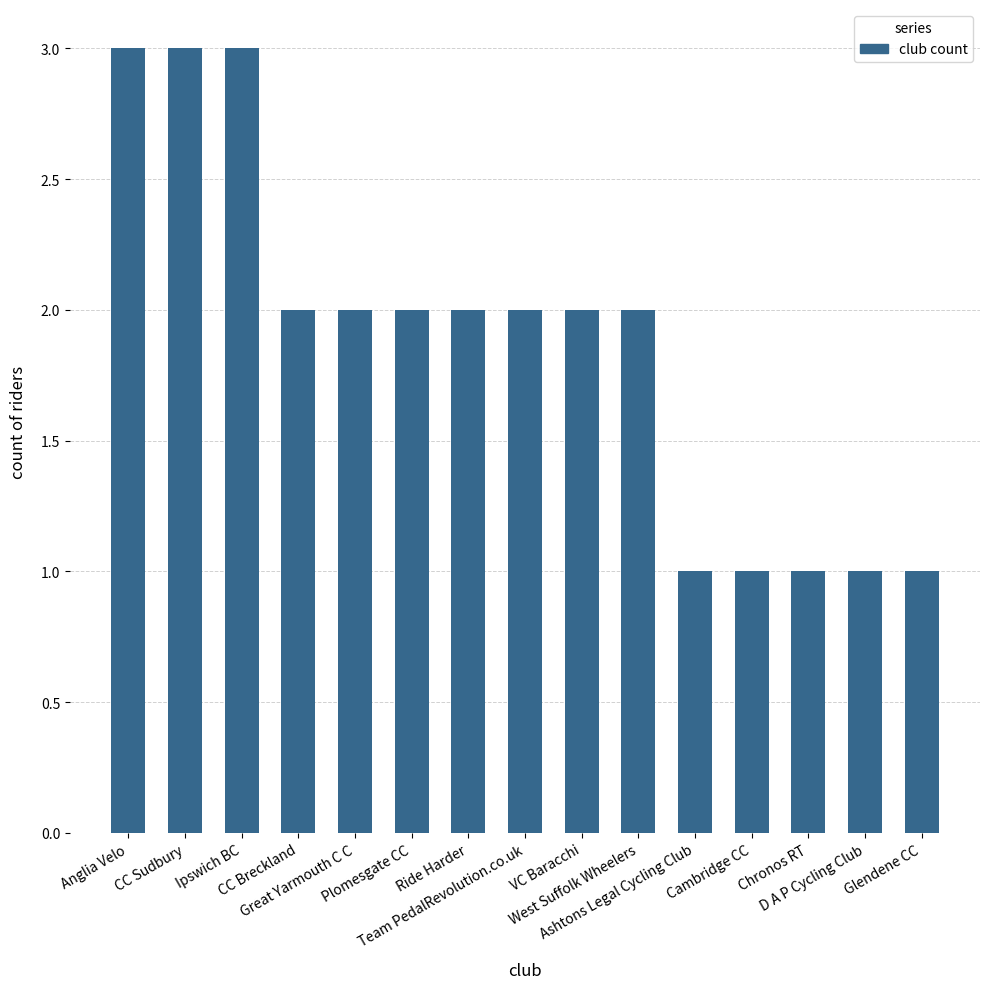

Reading right to left, transcribe all the data shown in this chart.

Glendene CC=1	D A P Cycling Club=1	Chronos RT=1	Cambridge CC=1	Ashtons Legal Cycling Club=1	West Suffolk Wheelers=2	VC Baracchi=2	Team PedalRevolution.co.uk=2	Ride Harder=2	Plomesgate CC=2	Great Yarmouth C C=2	CC Breckland=2	Ipswich BC=3	CC Sudbury=3	Anglia Velo=3